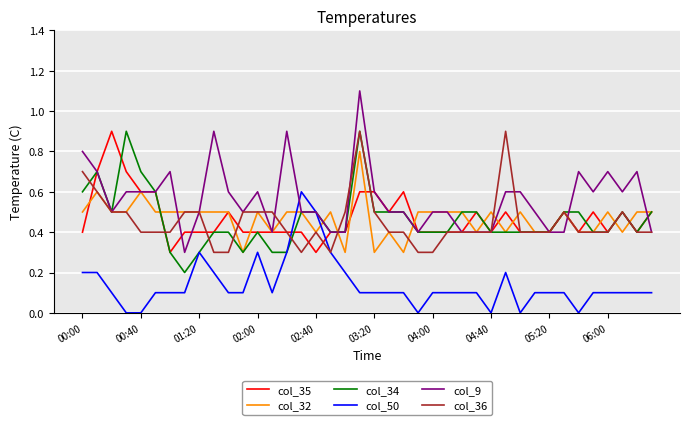

How many times do col_50 and col_32 cross each other?

2